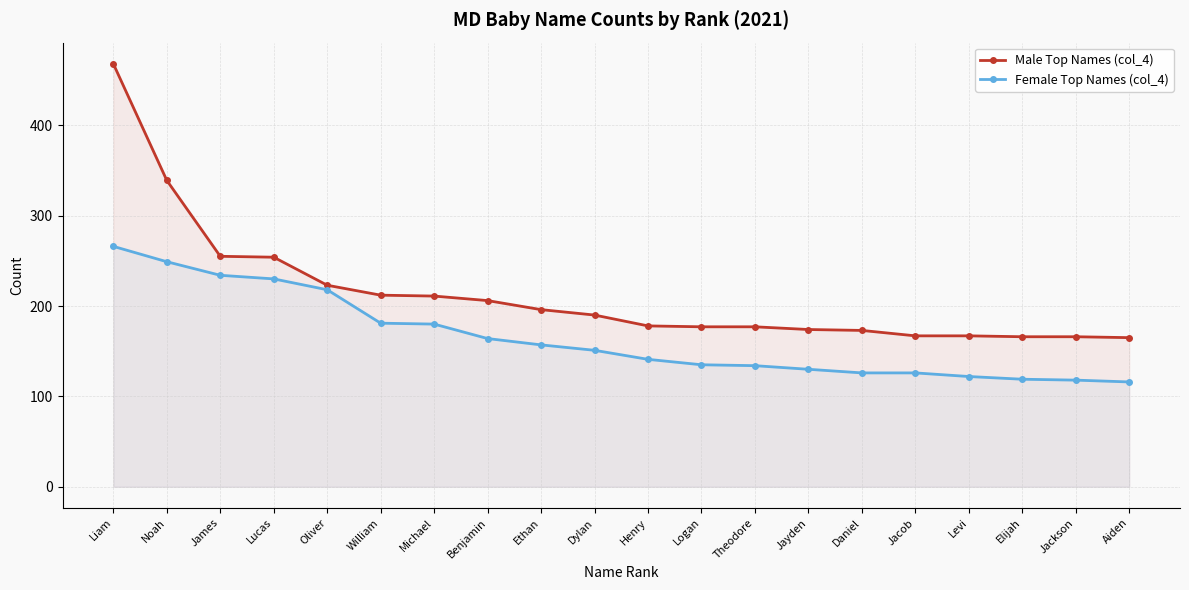

What value does the Male Top Names (col_4) series have at Lucas, to the nearest 50?

250